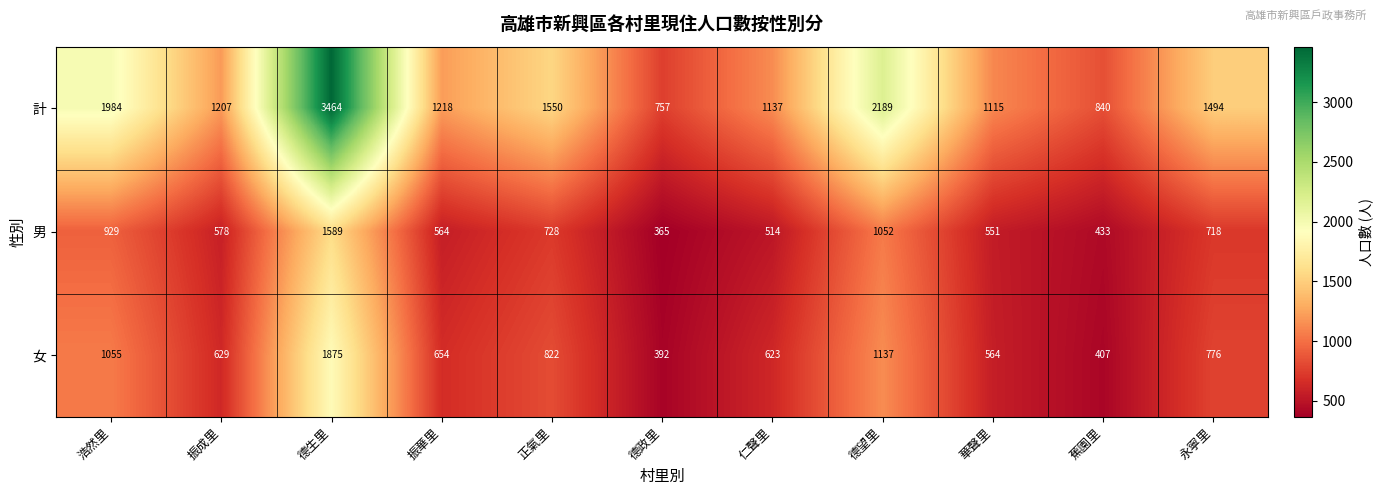

At which category does the chart reach its peak across all series?

德生里